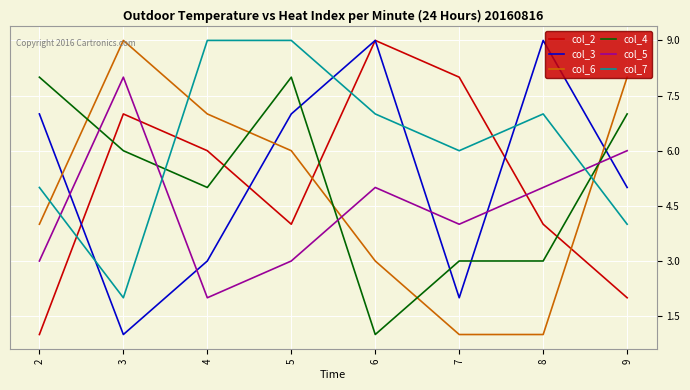

At 8, list the series in order from smallest to largest.

col_6, col_4, col_2, col_5, col_7, col_3